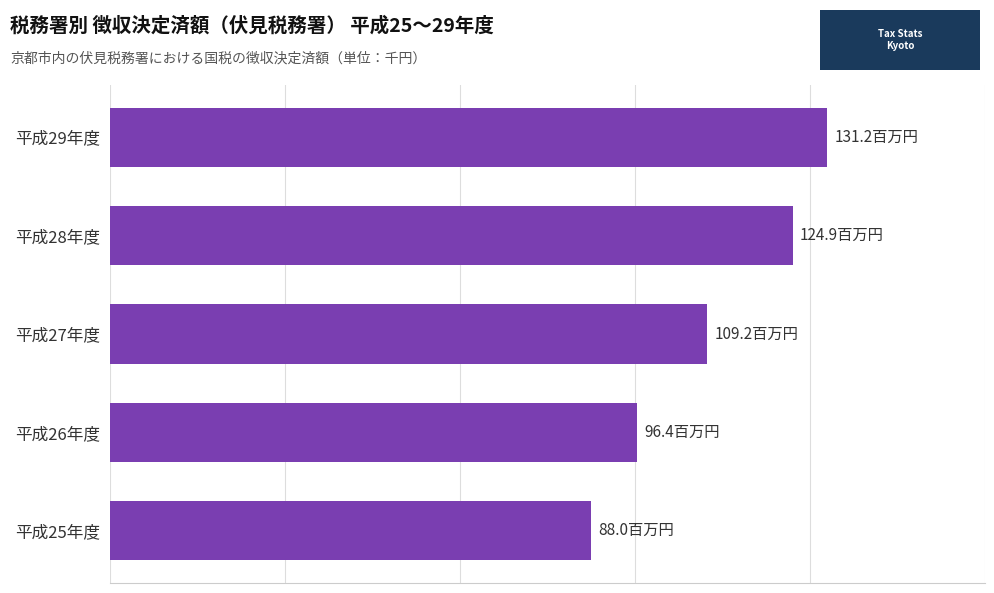

Are the bars horizontal?

Yes